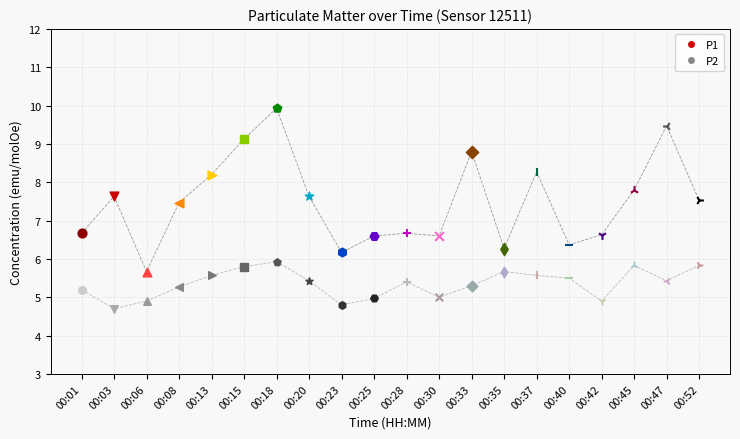

Which series has the widest spread of Y values?

P1